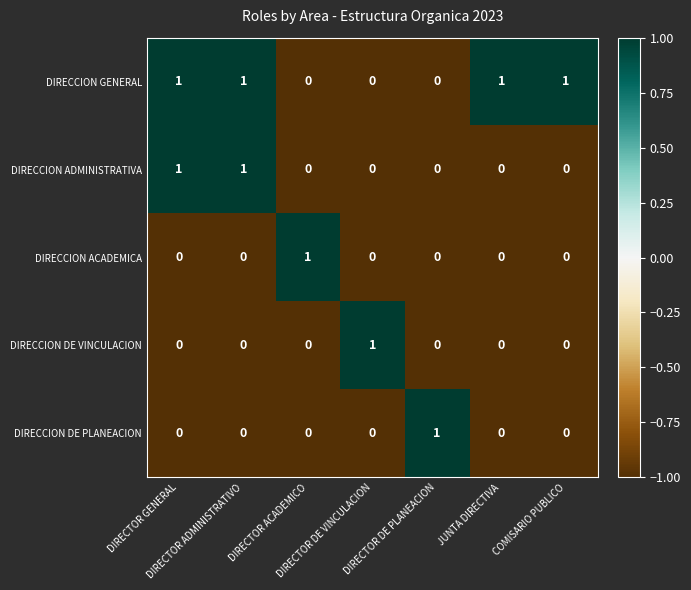

How many DIRECCION GENERAL values are between 0 and 1?

7